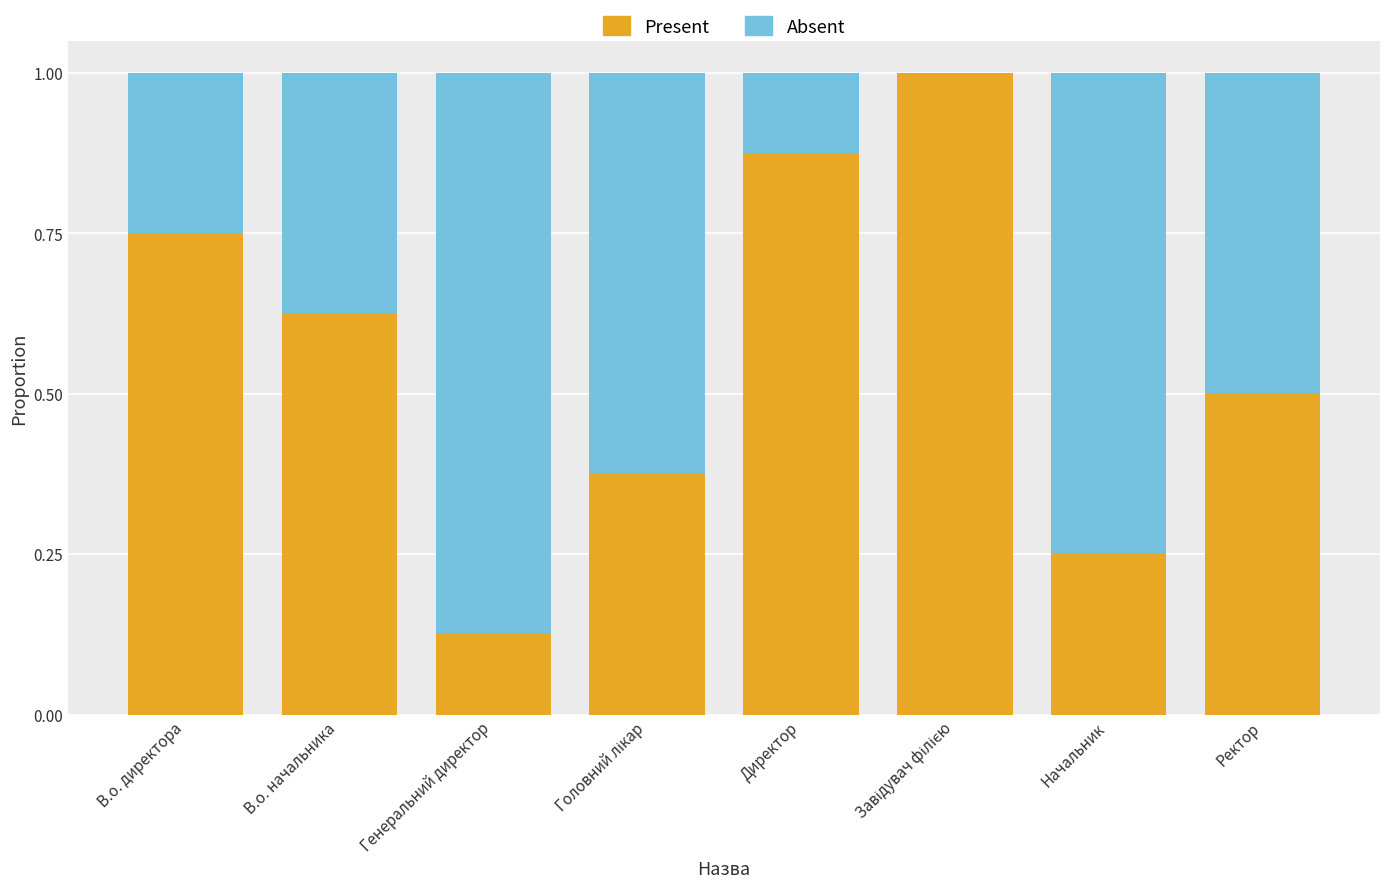

What is the total value across all series at В.о. директора?

1.0